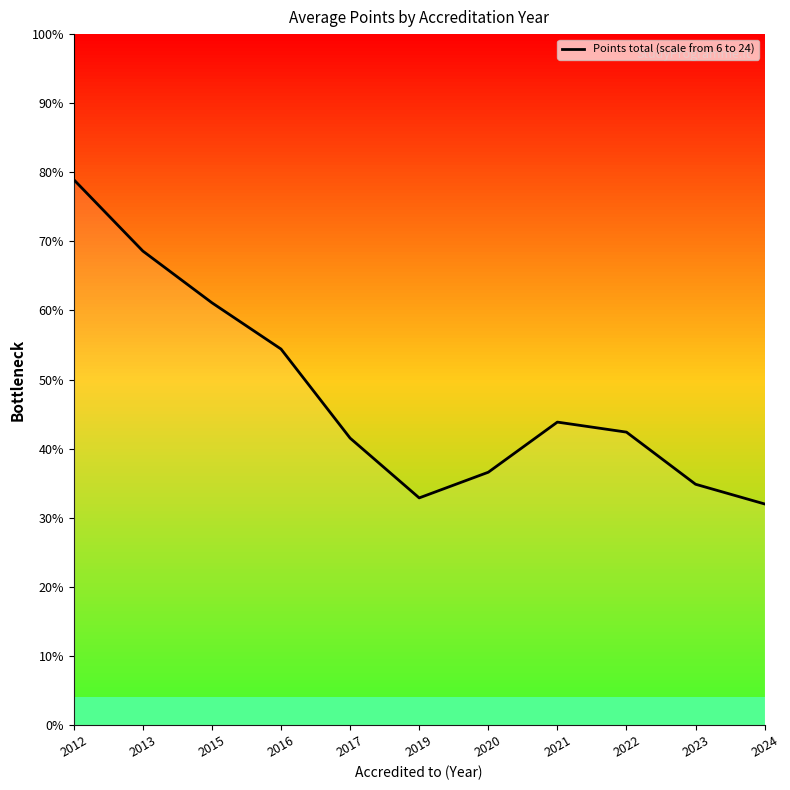

Is this an area chart (filled region under the line)?

No